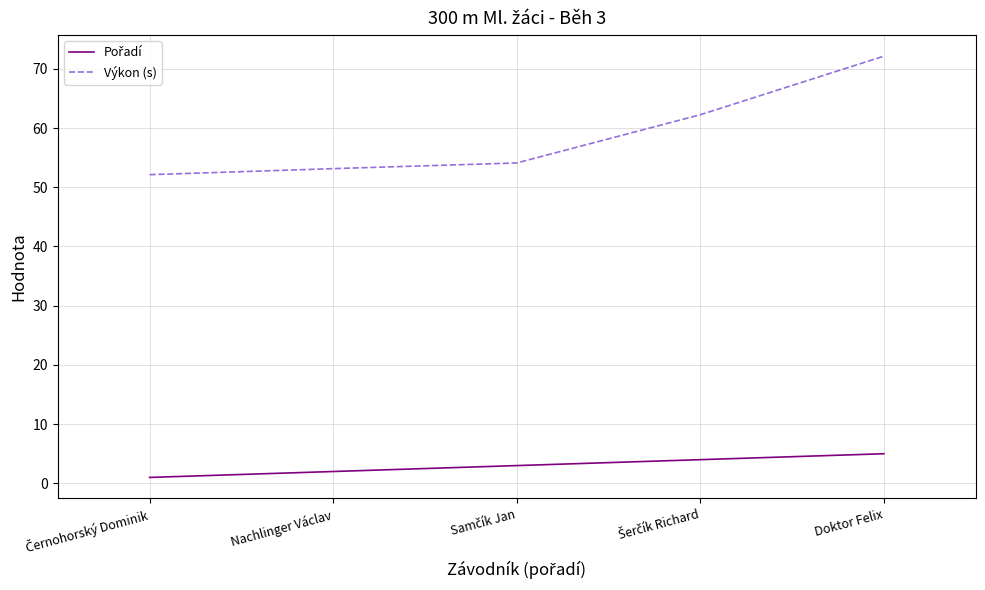

At which category is the sum across all series the highest?

Doktor Felix